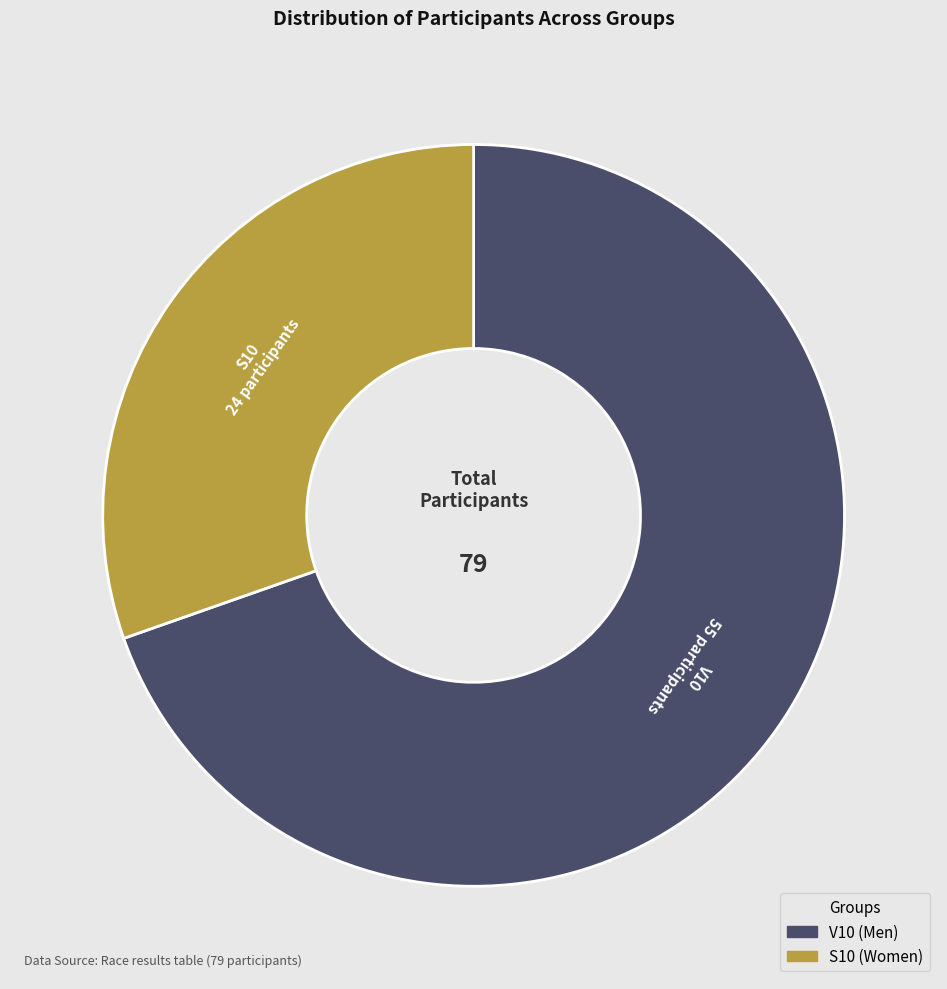

Is there any slice that represents more than half of the pie?

Yes